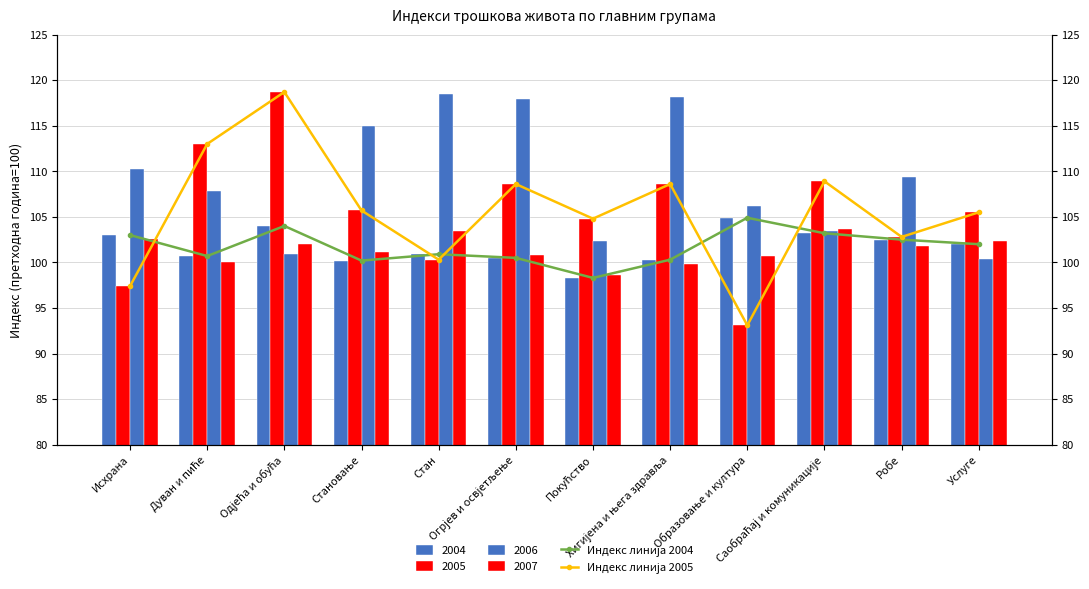

What is the minimum value for Индекс линија 2005?

93.1